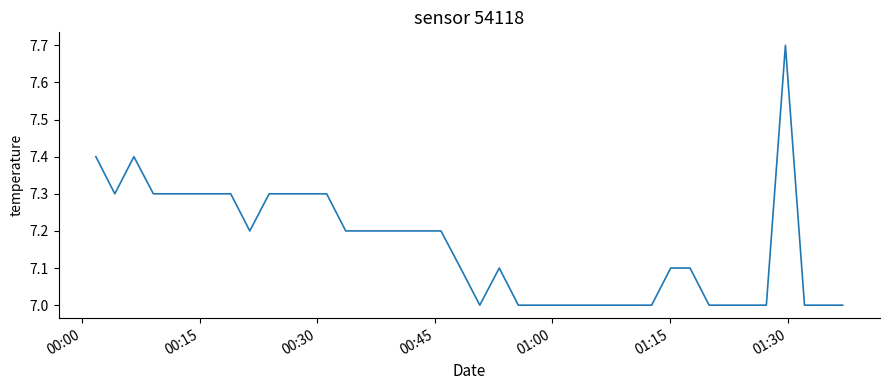

What is the smallest value displayed?

7.0